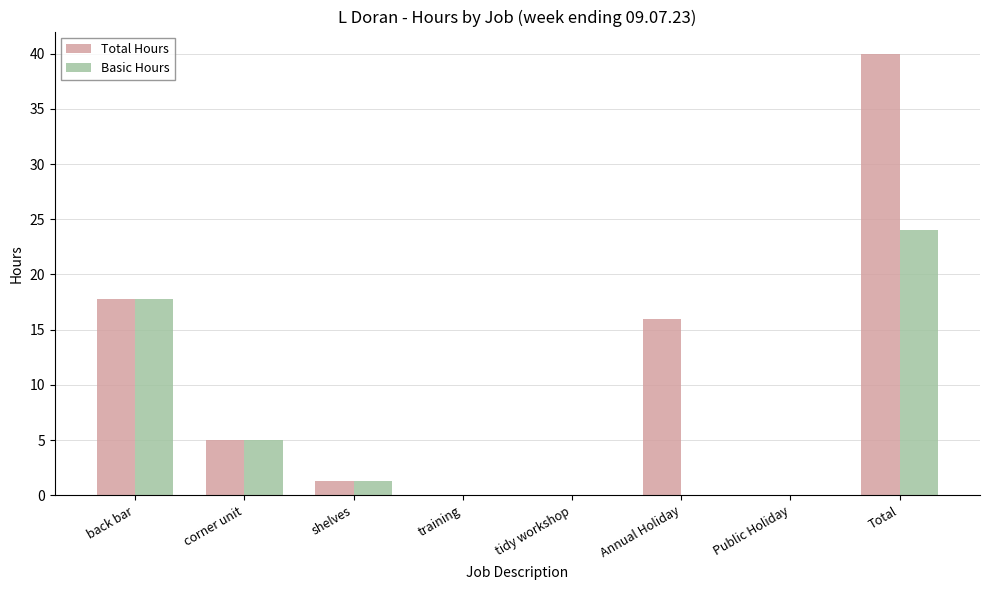

How many groups of bars are there?

8